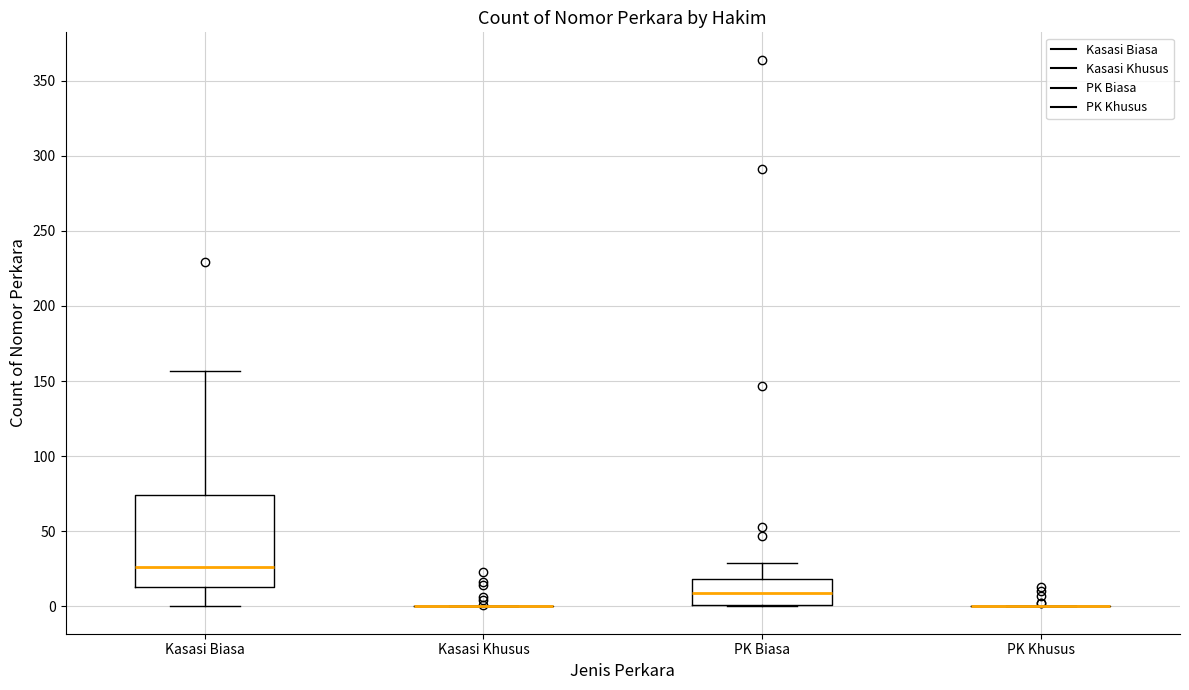

Reading left to right, read every box against the y-axis: the position of its median line, the range the box covers, and the ends of its whiskers. The values are not printed on the chart, so give them approximately, as read against the axis.

Kasasi Biasa: median 25, box 15 to 75, whiskers 0 to 155
Kasasi Khusus: box collapsed to a line at 0, whiskers 0 to 0
PK Biasa: median 10, box 0 to 20, whiskers 0 to 30
PK Khusus: box collapsed to a line at 0, whiskers 0 to 0